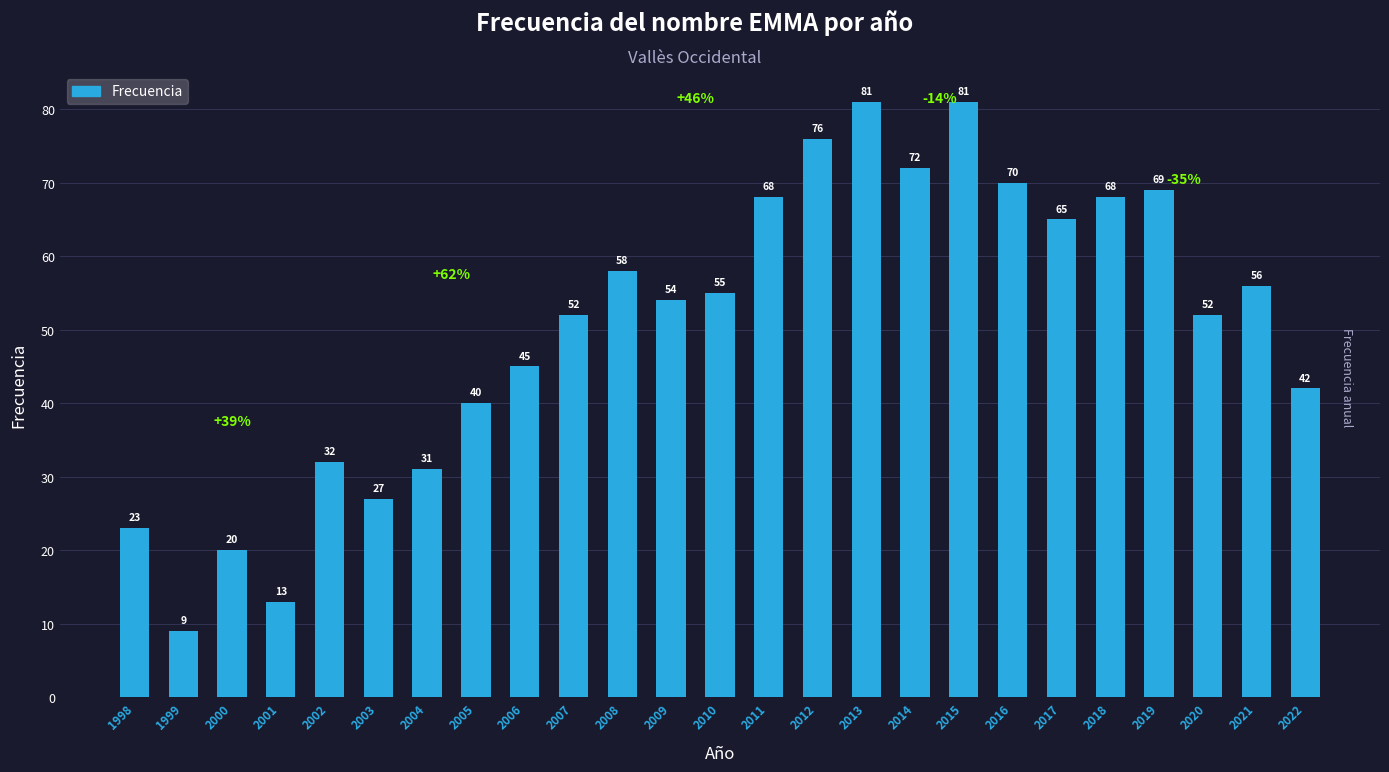

Which has a higher value, 2010 or 2013?

2013